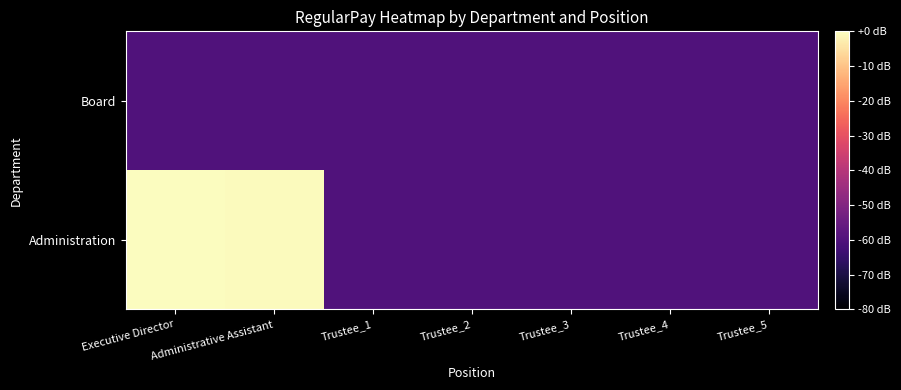

What is the total value across all series at Trustee_5?

-120.0